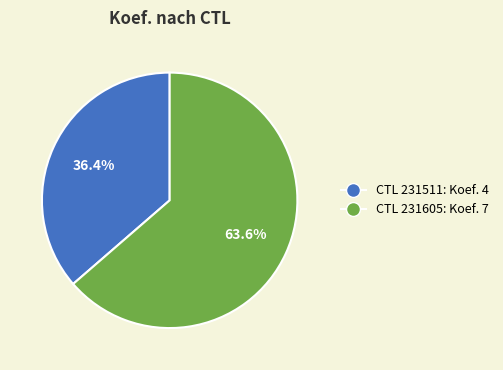

How many slices are in this pie chart?

2